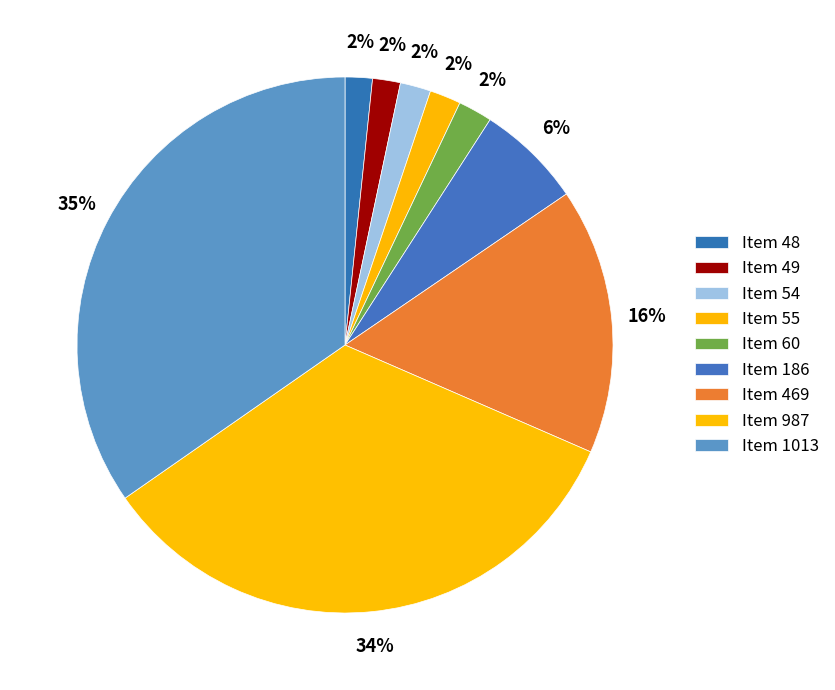

The Item 48 slice represents 2% of the pie. True or false?

True